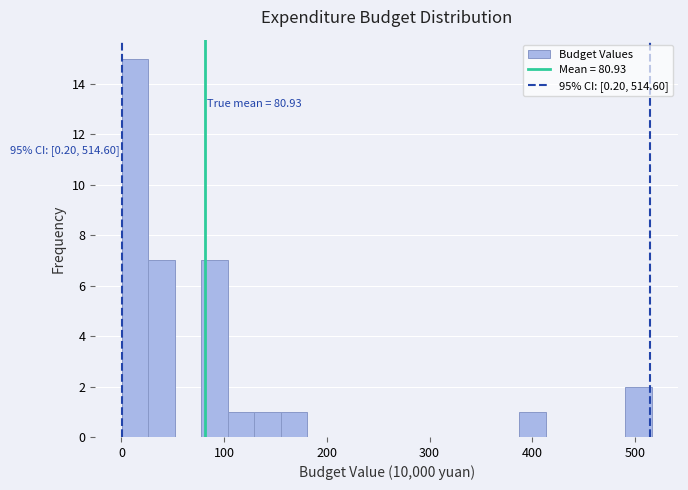

Around what value on the x-axis is the tallest bar? Give the approximate position of its centre, as read against the axis.

10